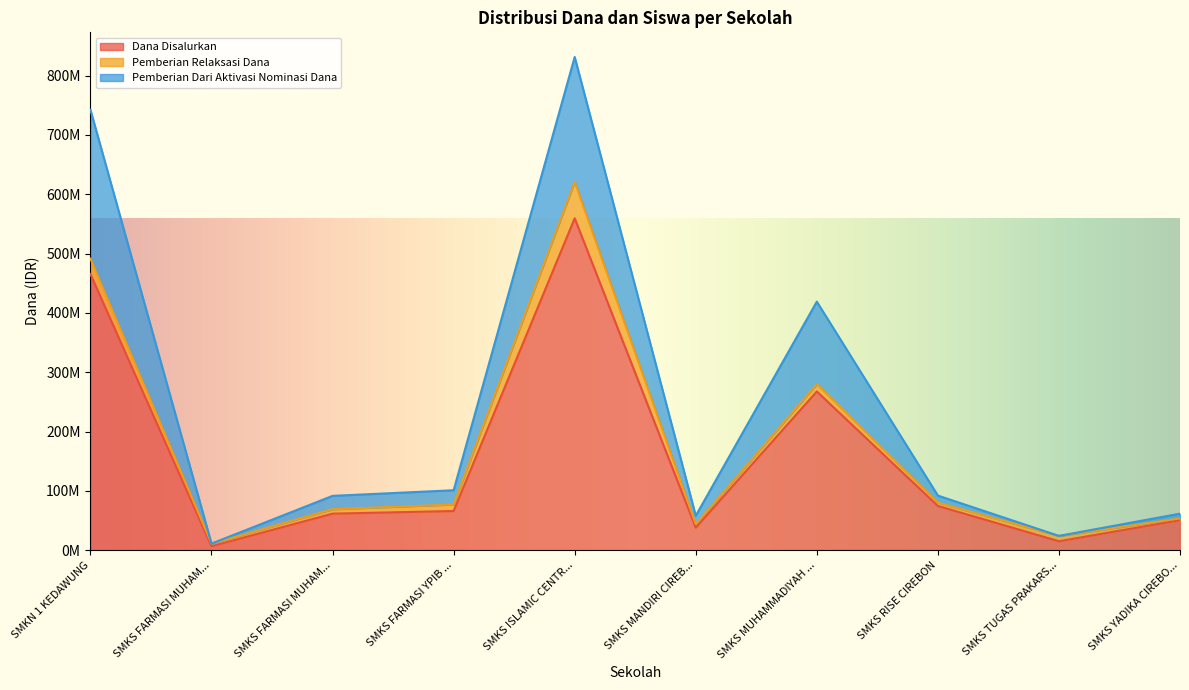

What is the minimum value shown in the chart?

6500000